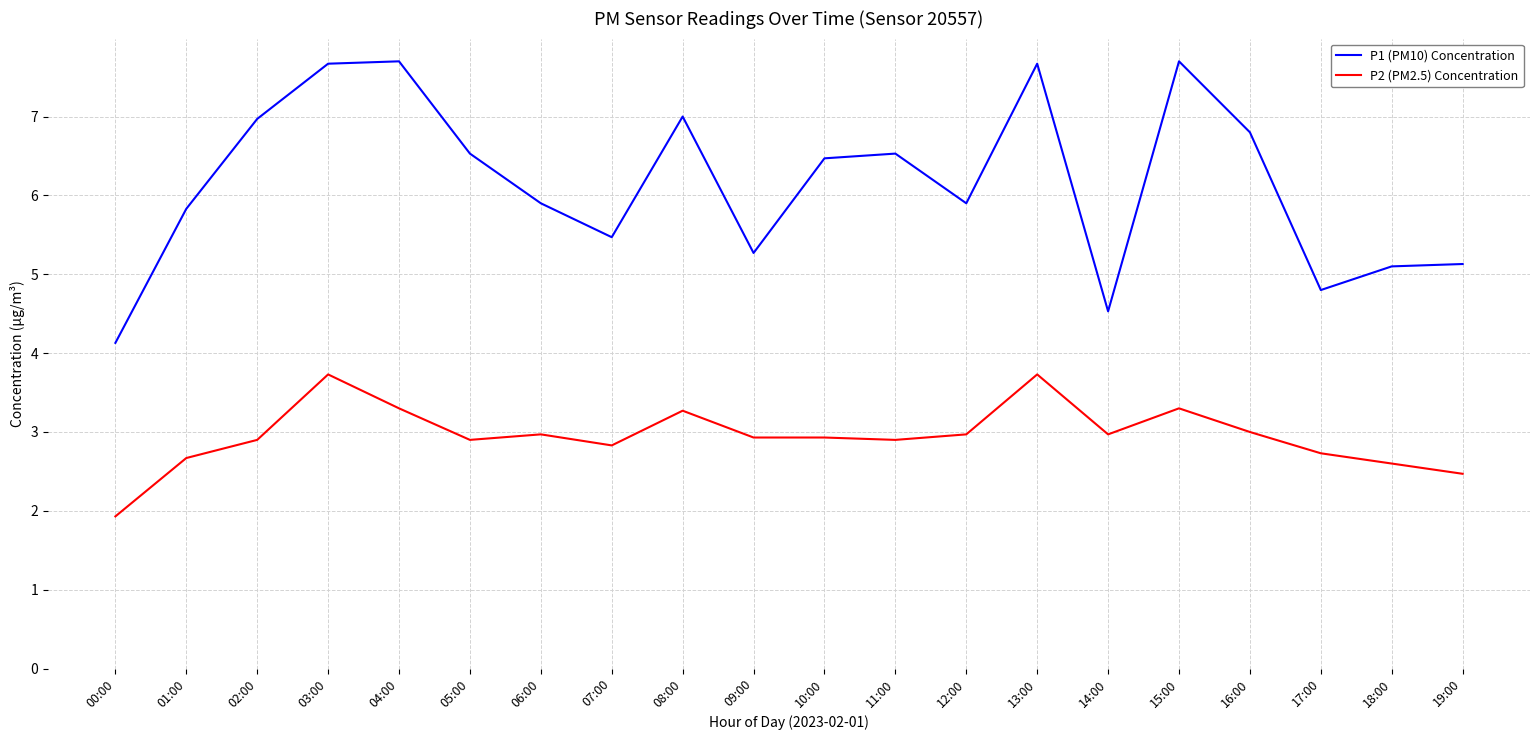

Reading left to right, transcribe all the data shown in this chart.

P1 (PM10) Concentration: 4.1	5.8	7.0	7.7	7.7	6.5	5.9	5.5	7.0	5.3	6.5	6.5	5.9	7.7	4.5	7.7	6.8	4.8	5.1	5.1
P2 (PM2.5) Concentration: 1.9	2.7	2.9	3.7	3.3	2.9	3.0	2.8	3.3	2.9	2.9	2.9	3.0	3.7	3.0	3.3	3.0	2.7	2.6	2.5